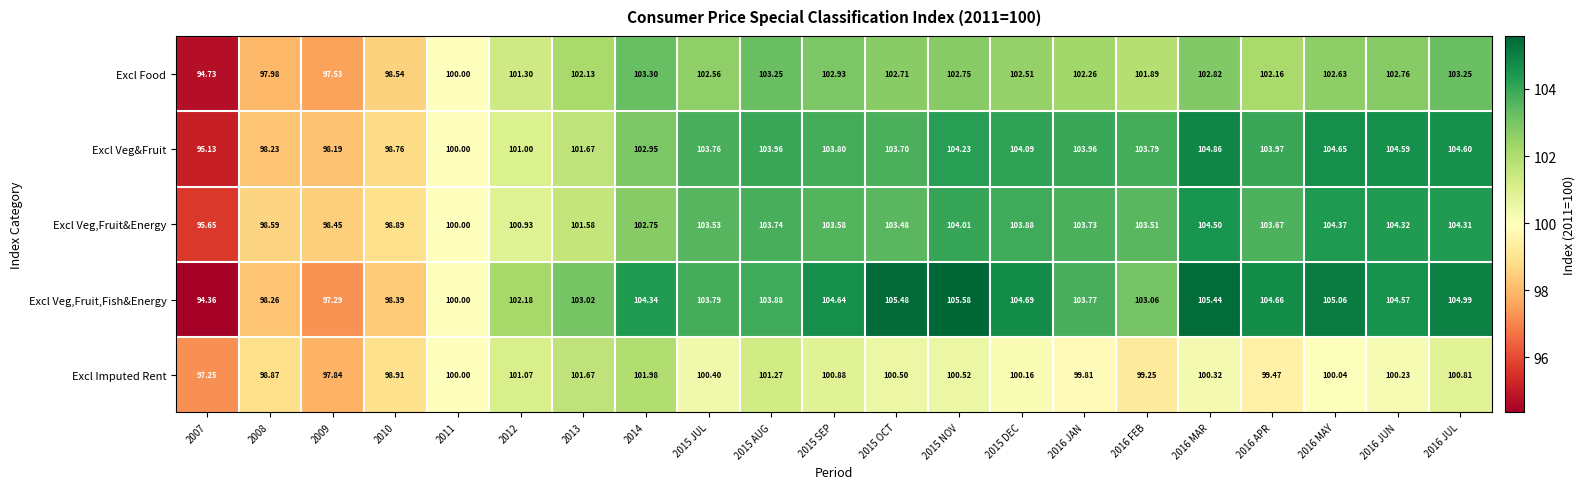

Rank the series at 2016 APR from highest to lowest value.

Excl Veg,Fruit,Fish&Energy, Excl Veg&Fruit, Excl Veg,Fruit&Energy, Excl Food, Excl Imputed Rent